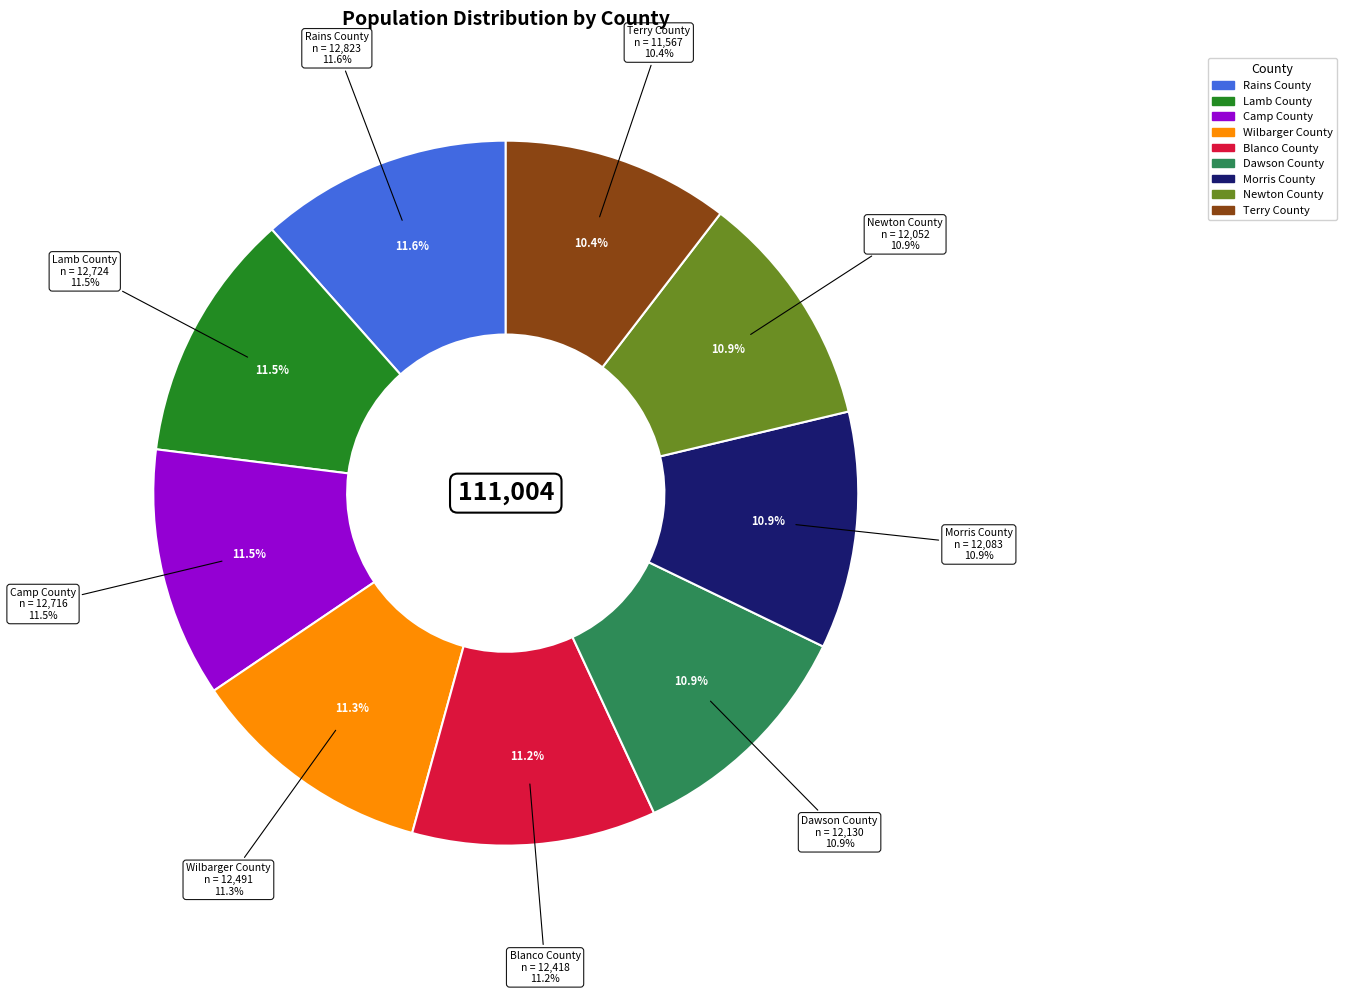

Does Dawson County represent more than half of the total?

No